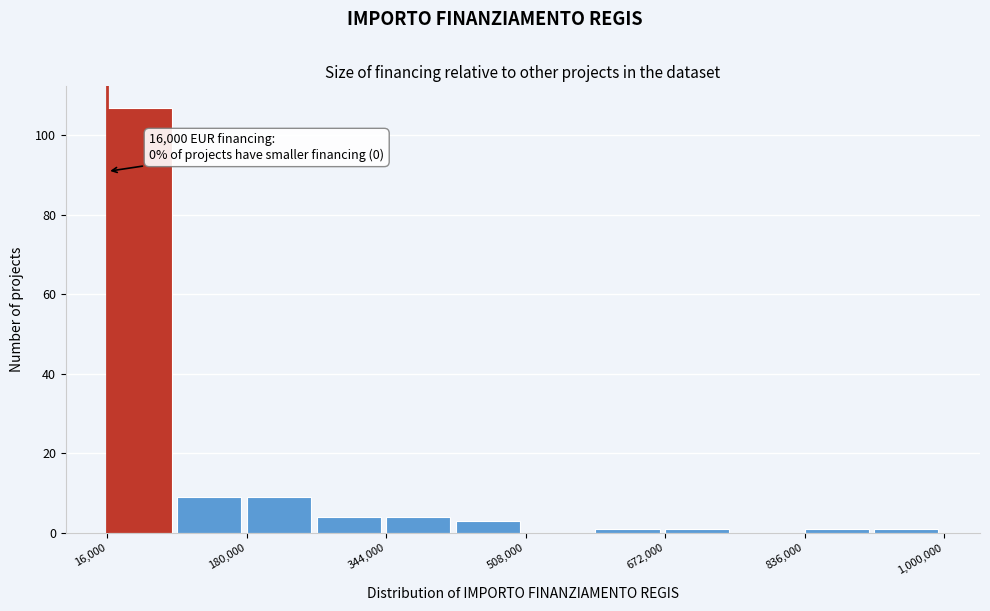

Which range on the x-axis has the tallest bar?

16000 to 98000